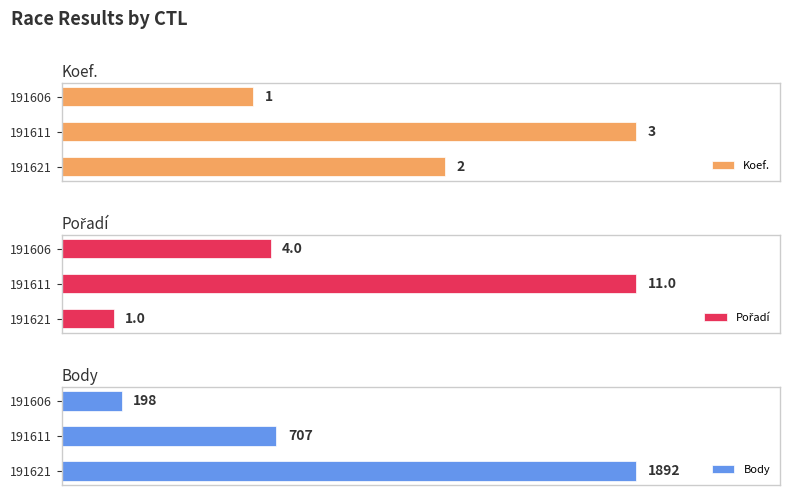

List the labels in order of Koef. value, smallest first.

191606, 191621, 191611